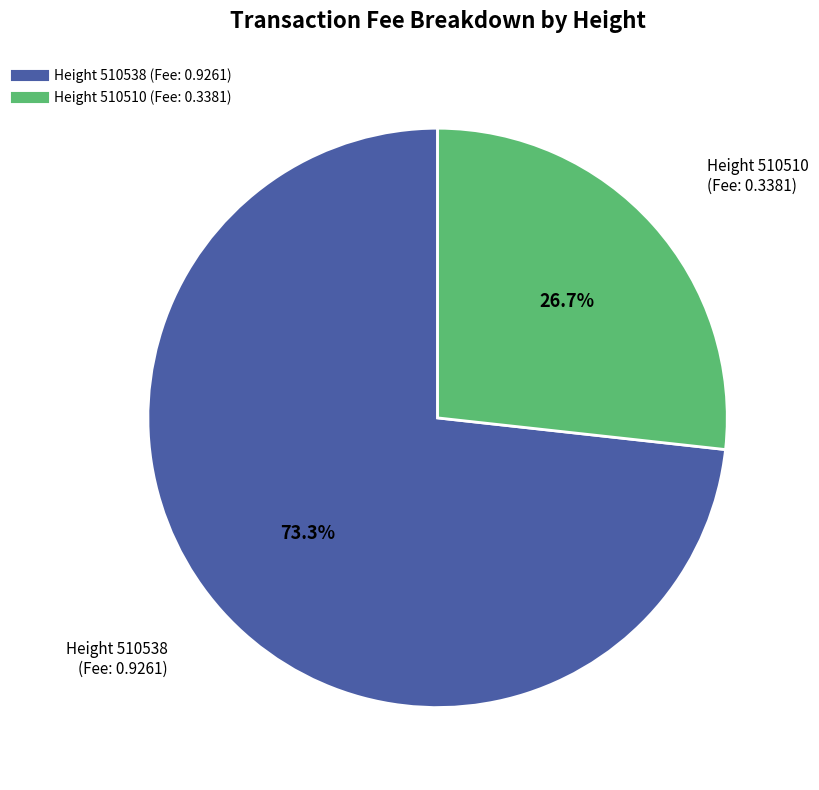

Does any single category account for the majority?

Yes